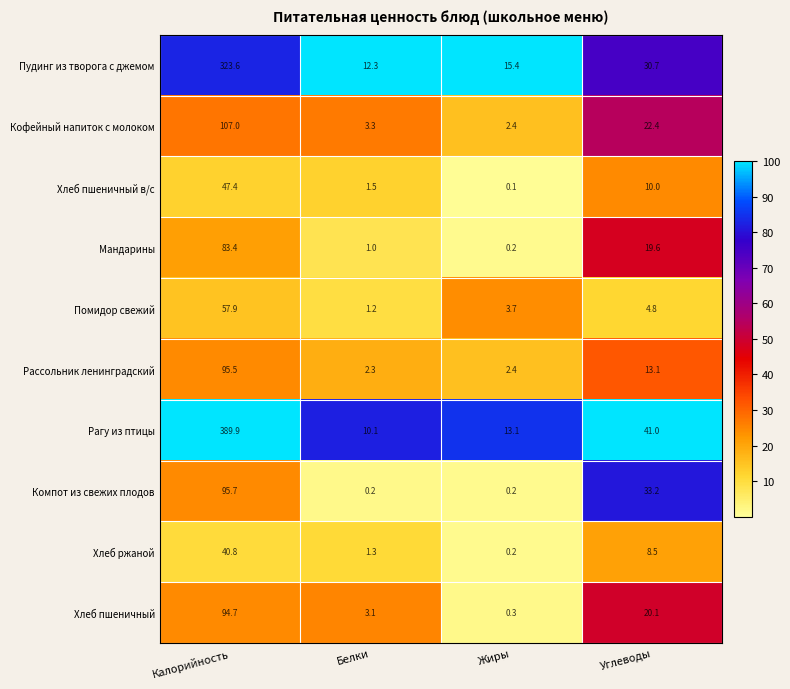

What is the spread (max minus min) of values at Калорийность?

349.1